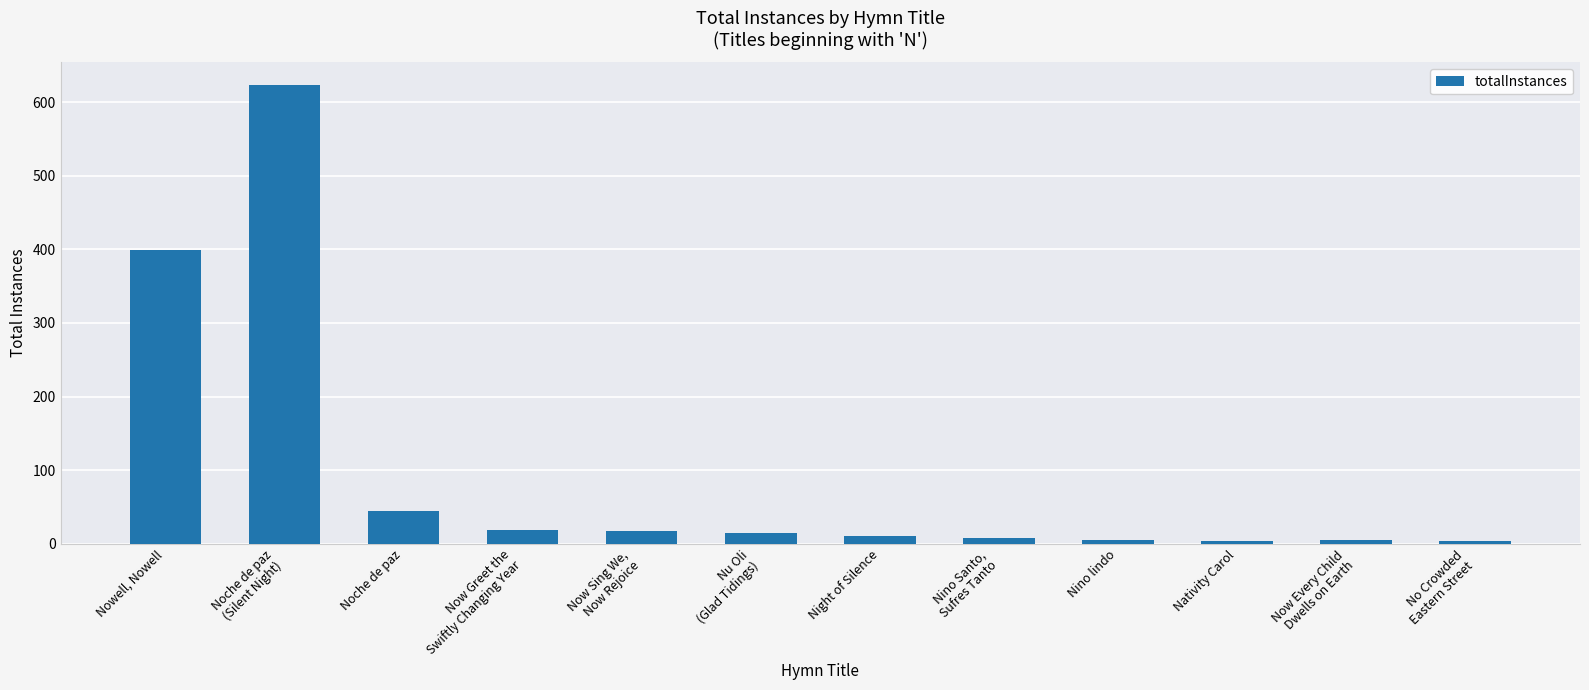

How many data points does each series have?

12